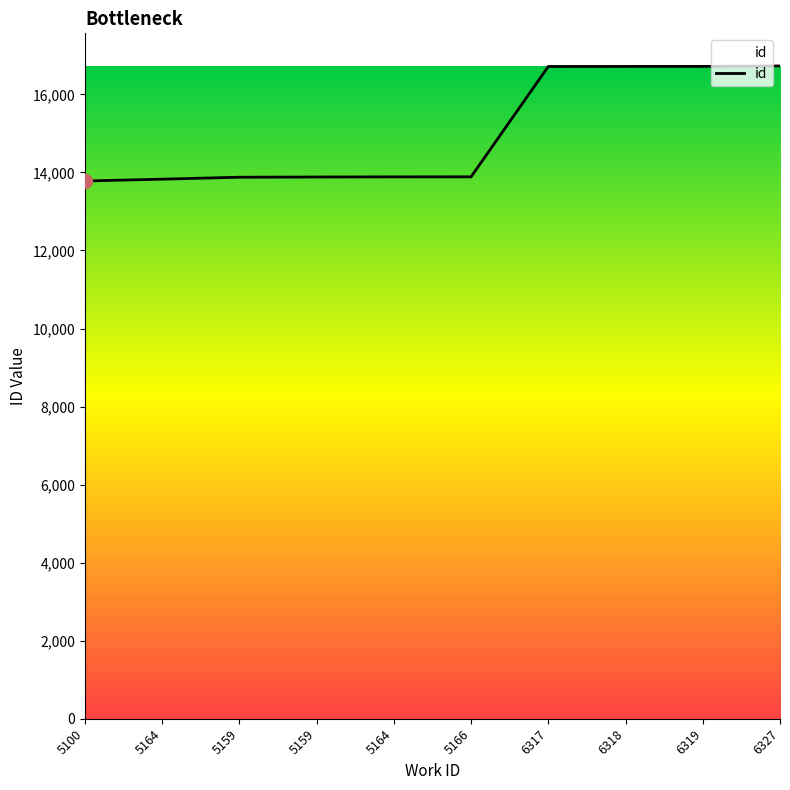

What is the change in value from 5164 to 6318?

+2830